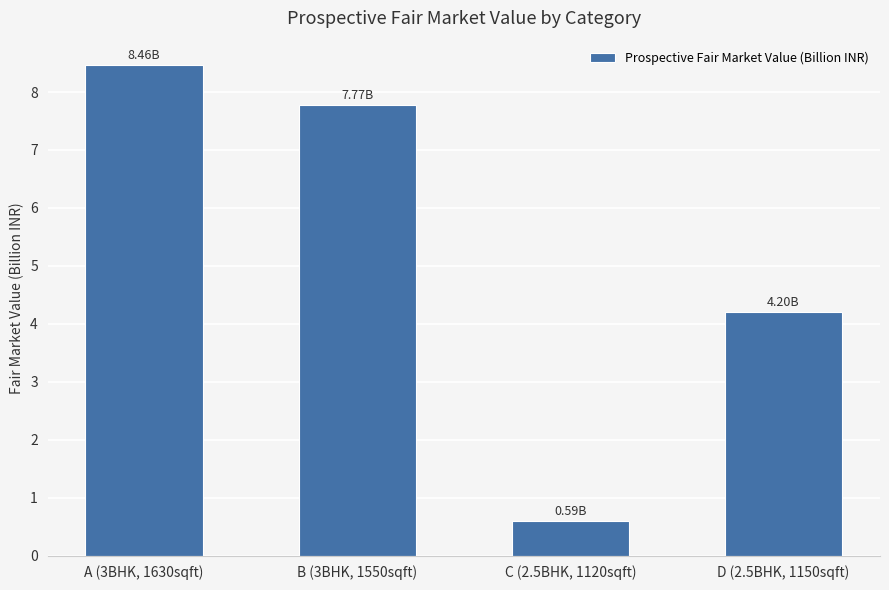

Rank the categories by value from lowest to highest.

C (2.5BHK, 1120sqft), D (2.5BHK, 1150sqft), B (3BHK, 1550sqft), A (3BHK, 1630sqft)